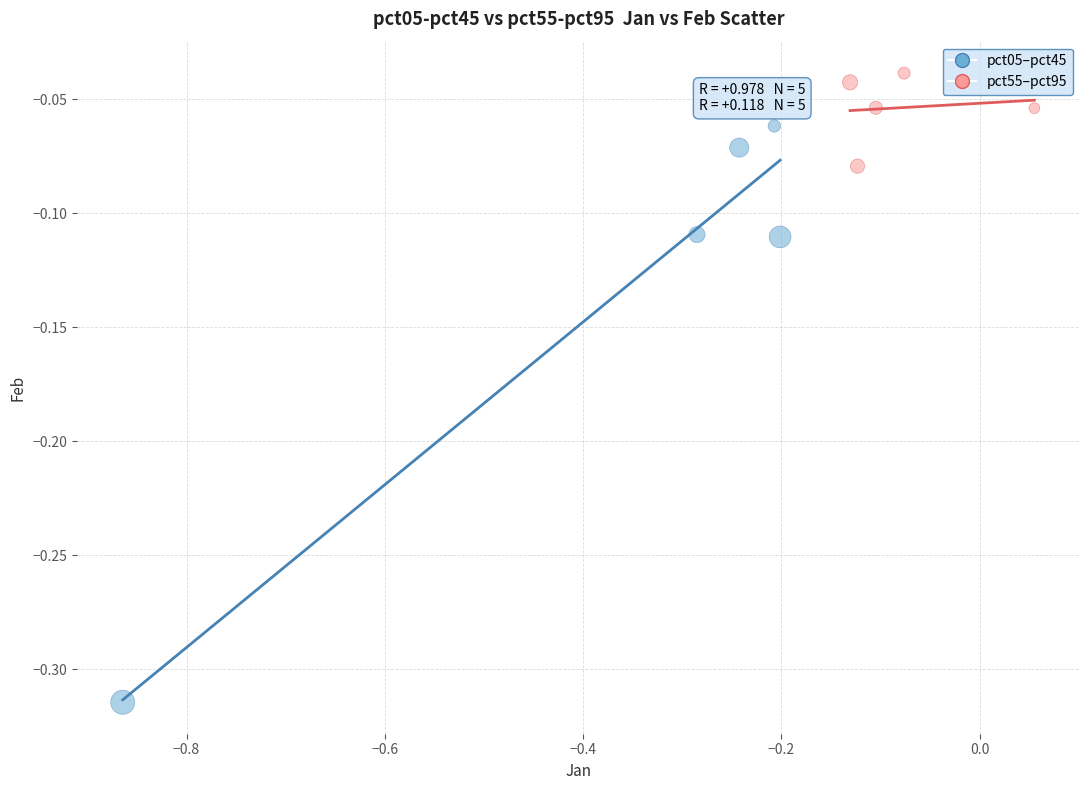

Which series has the widest spread of Y values?

pct05–pct45